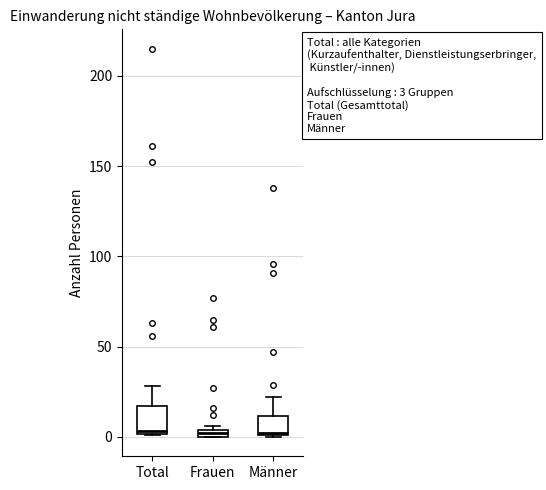

Comparing the boxes themselves (not the whiskers), which one is the tallest?

Total